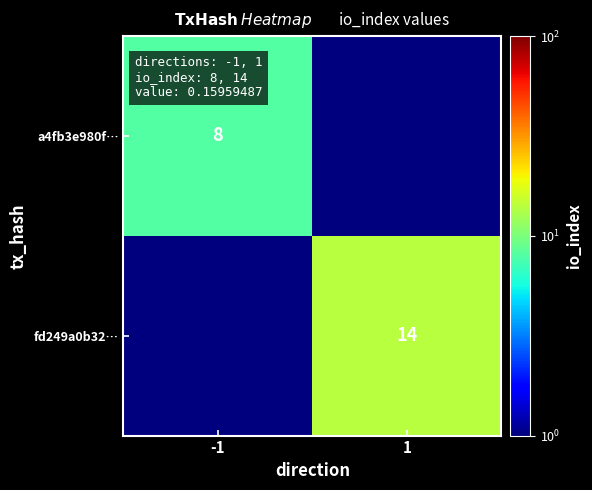

True or false: fd249a0b32… has a value of 19.8 at 1.

False